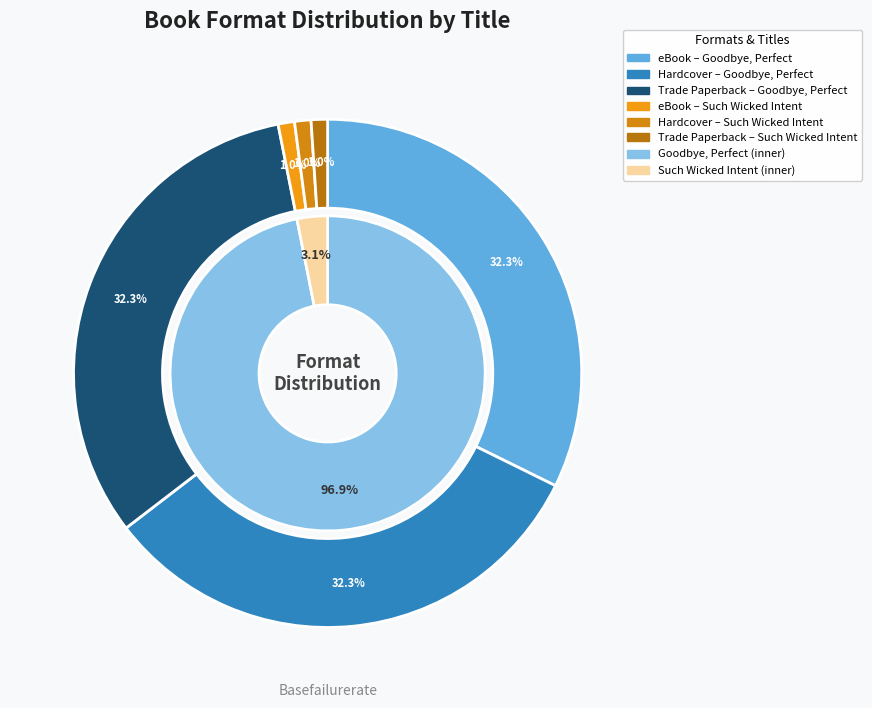

True or false: Goodbye, Perfect accounts for 97% of the total.

True